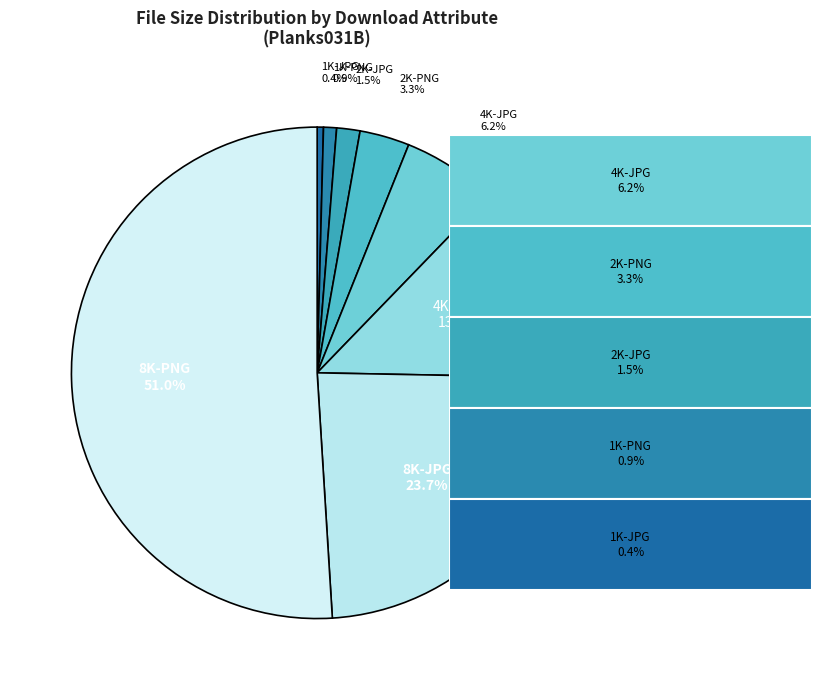

What portion of the pie excludes 2K-PNG?

96.7%